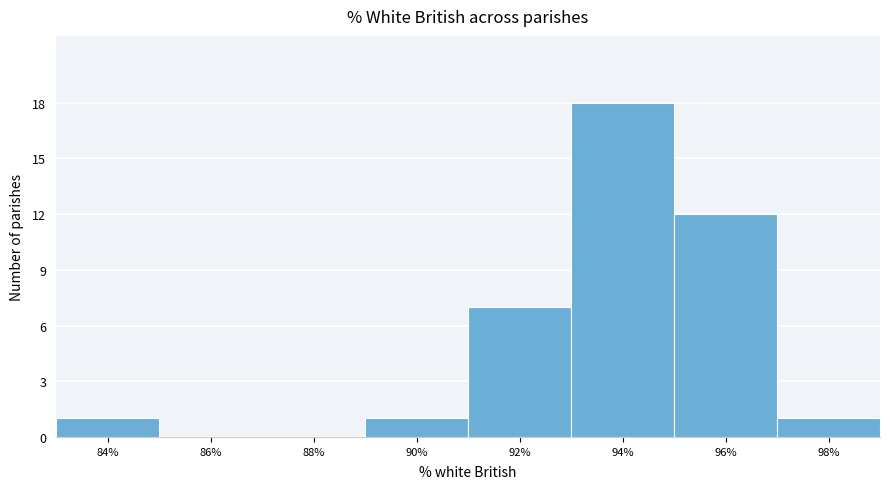

Reading left to right, list all the values displayed in this chart.

84%=1	86%=0	88%=0	90%=1	92%=7	94%=18	96%=12	98%=1